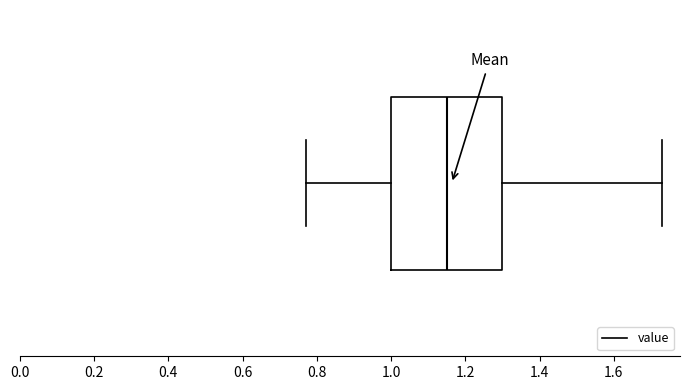

Where is the left edge of the box on the x-axis? The values are not printed on the chart, so give them approximately, as read against the axis.

1.00